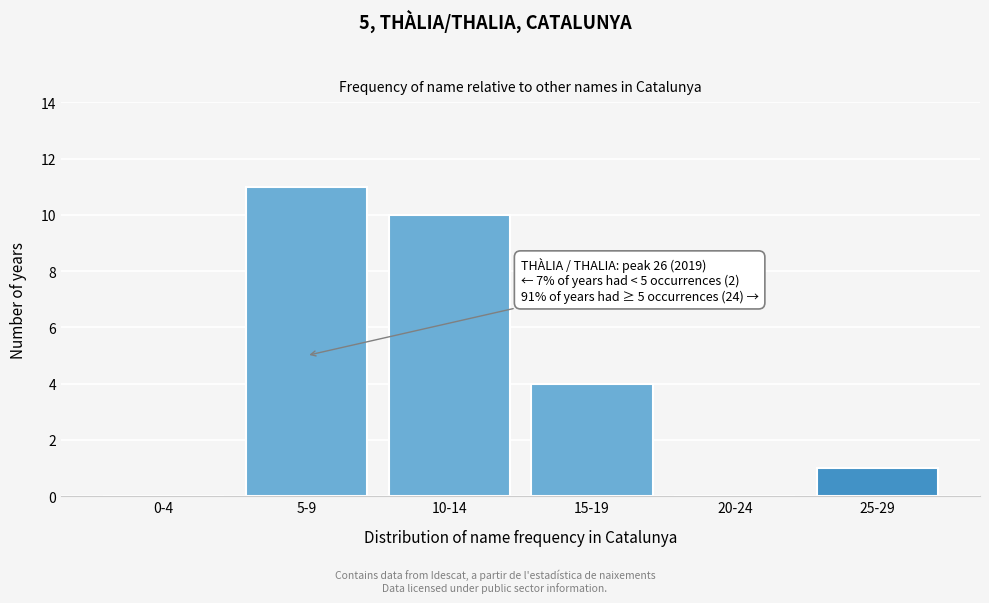

Reading left to right, transcribe all the data shown in this chart.

0-4=0	5-9=11	10-14=10	15-19=4	20-24=0	25-29=1